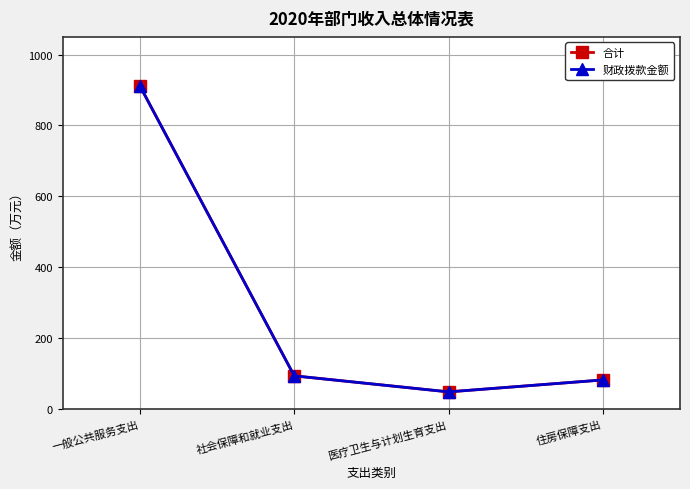

What is the value of the 财政拨款金额 point at the 3rd from the left?

48.1